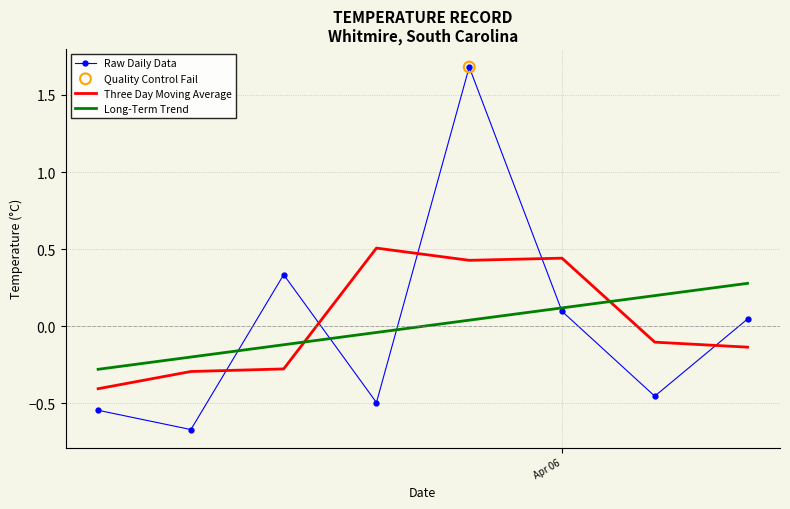

List the series in order of their peak value, lowest first.

Long-Term Trend, Three Day Moving Average, Raw Daily Data